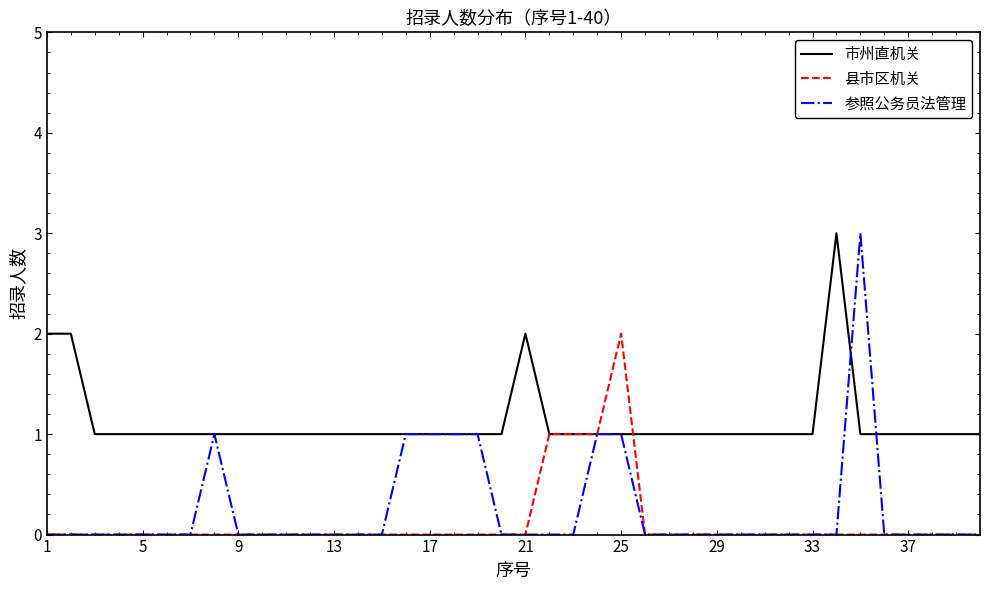

Which series has the widest spread of values?

参照公务员法管理